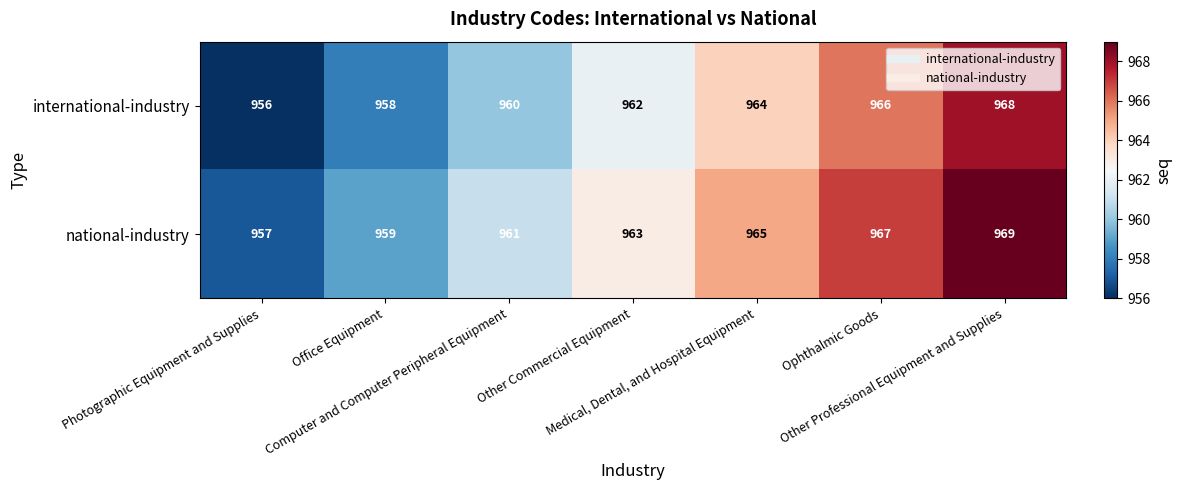

What is the minimum value for international-industry?

956